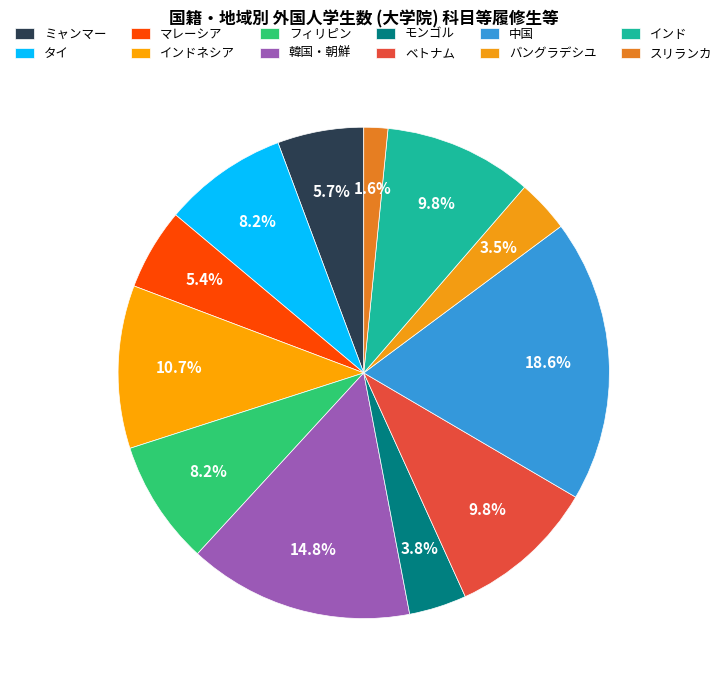

Count the number of slices in the pie.

12